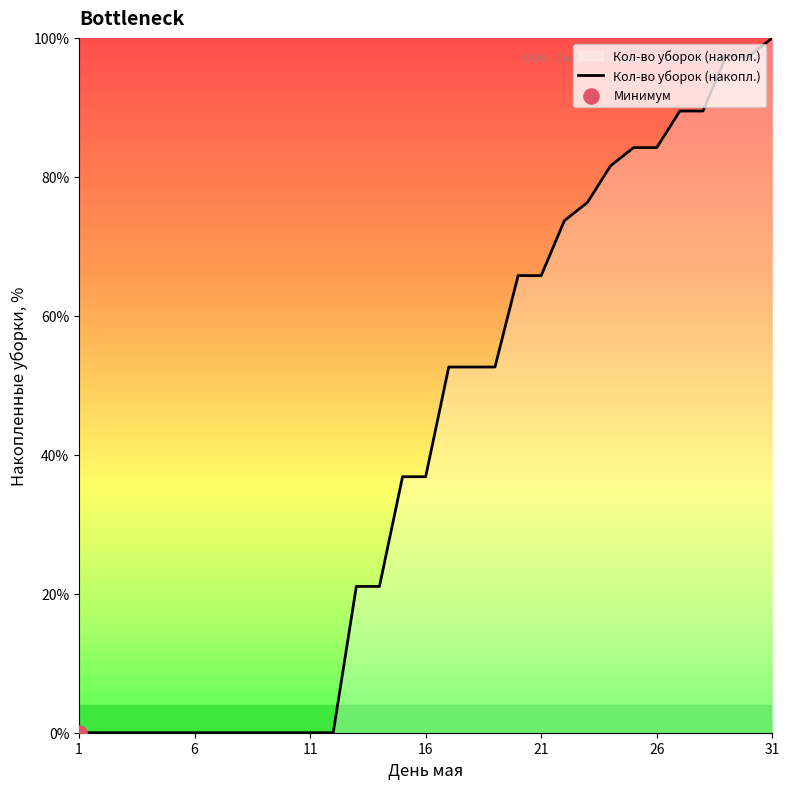

What is the maximum value shown in the chart?

100.0